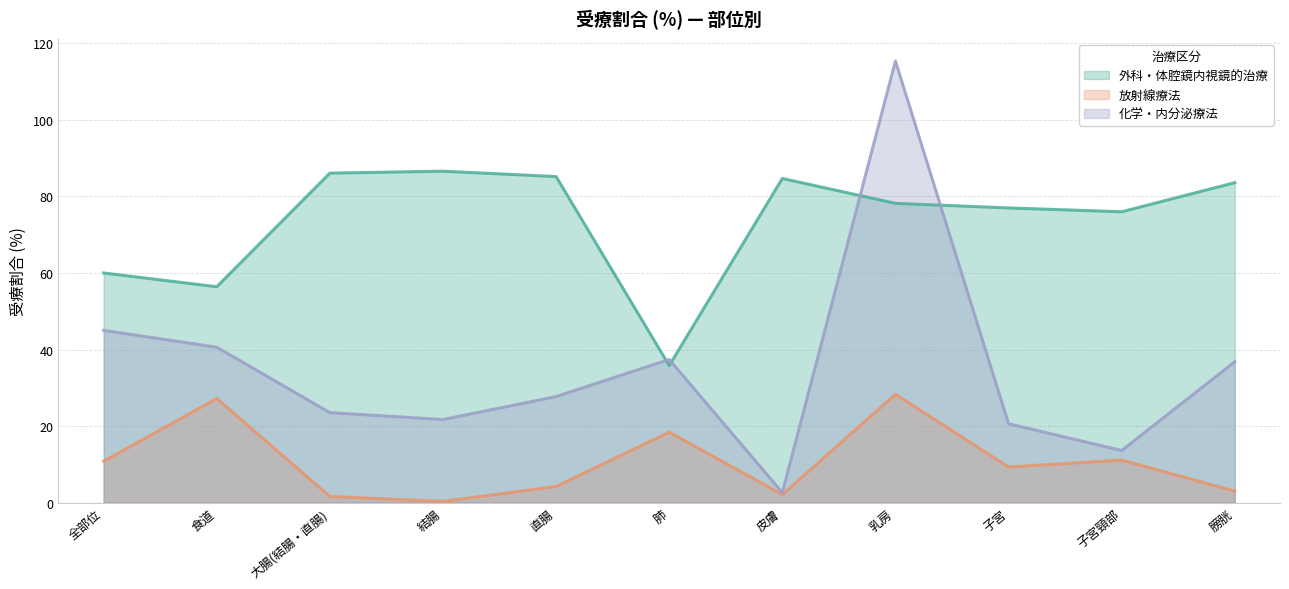

True or false: 外科・体腔鏡内視鏡的治療 and 放射線療法 cross at least once.

False